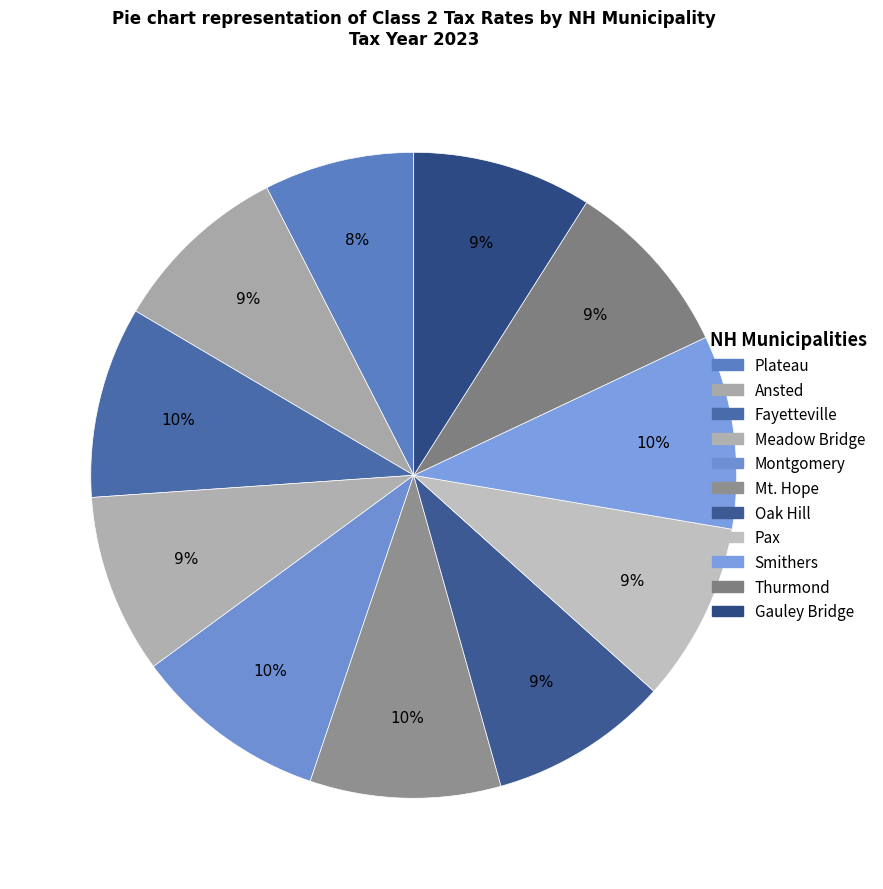

To the nearest percent, what portion does Gauley Bridge represent?

9%